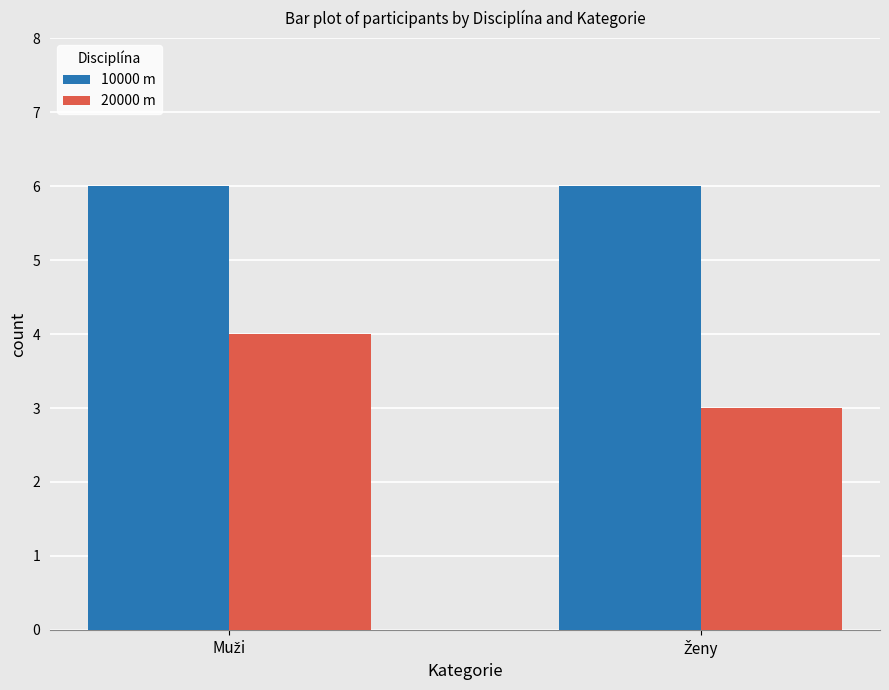

Reading right to left, list all the values displayed in this chart.

10000 m: 6	6
20000 m: 3	4